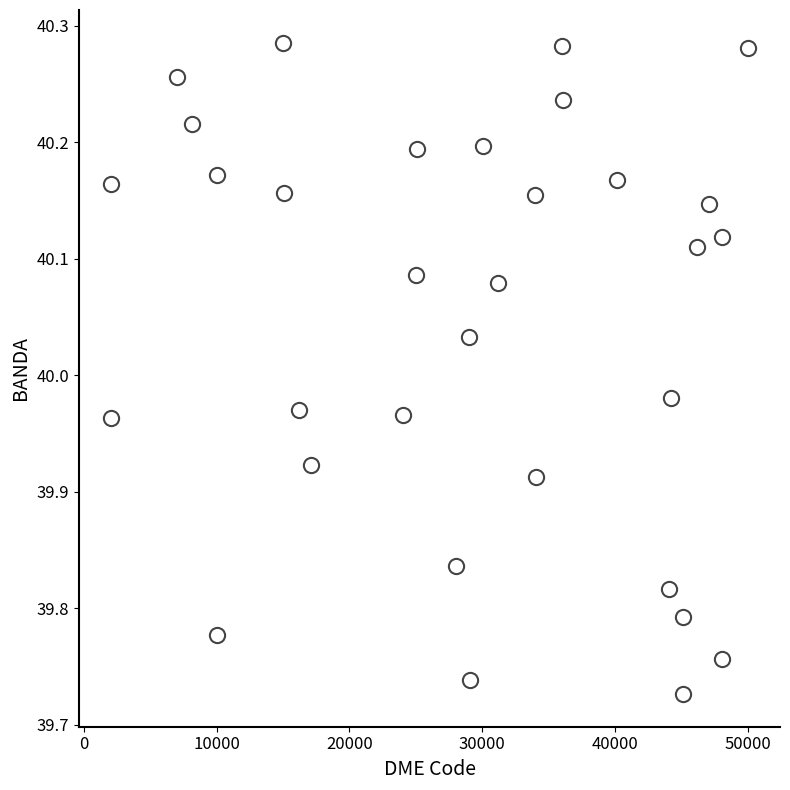

What is the range of Y values (max minus min)?

0.6